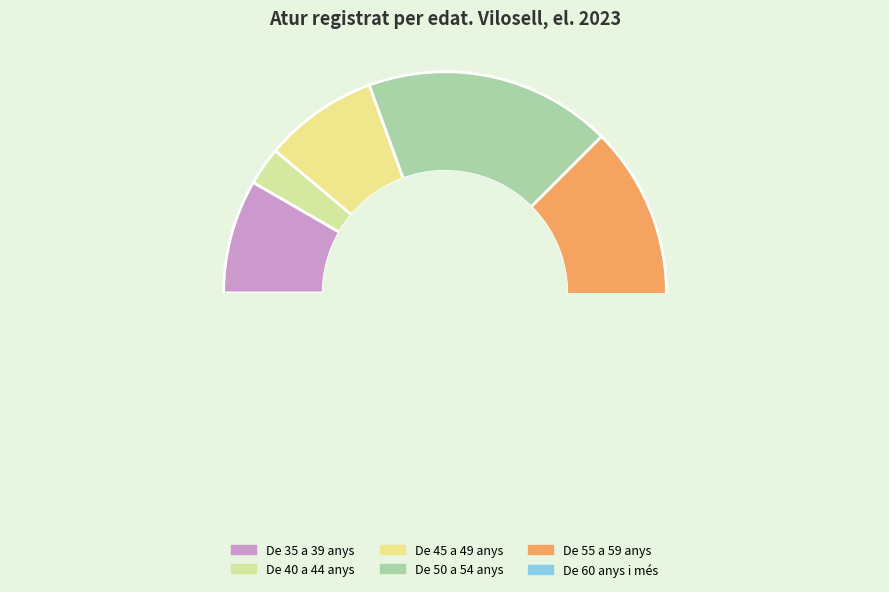

To the nearest percent, what is the average slice percentage?

17%